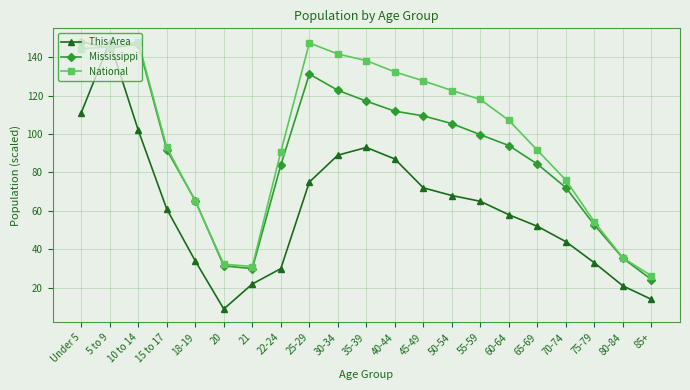

Which series has the widest spread of values?

This Area